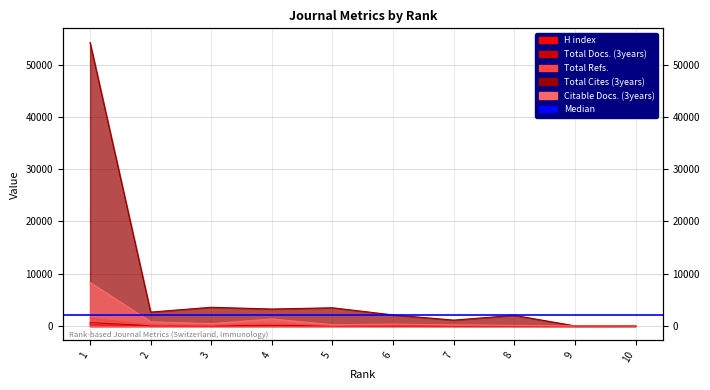

Reading left to right, transcribe all the data shown in this chart.

H index: 225	82	72	112	70	54	50	42	19	27
Total Docs. (3years): 648	61	46	89	49	51	29	22	32	29
Total Refs.: 1533	186	147	470	100	172	124	66	34	32
Total Cites (3years): 54217	2662	3585	3251	3491	2122	1134	2044	29	40
Citable Docs. (3years): 8353	814	458	1361	247	366	218	114	34	32